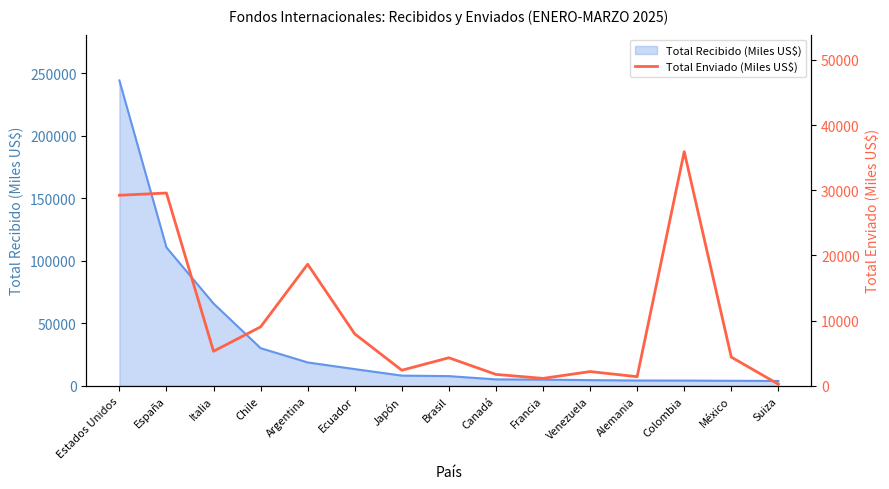

What is the label of the 5th point from the left?

Argentina